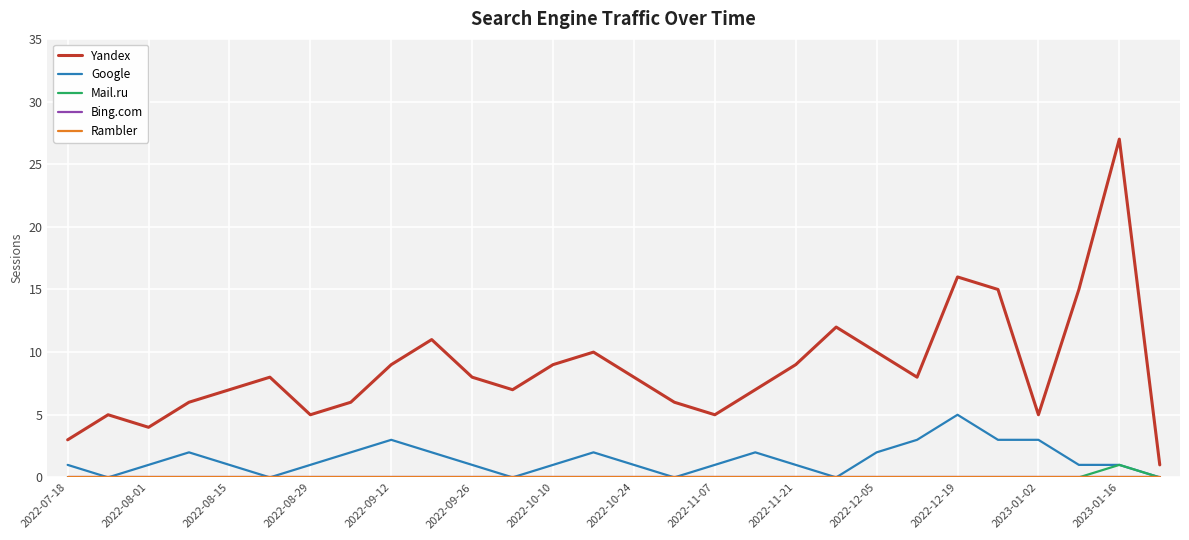

What is the maximum value for Google?

5